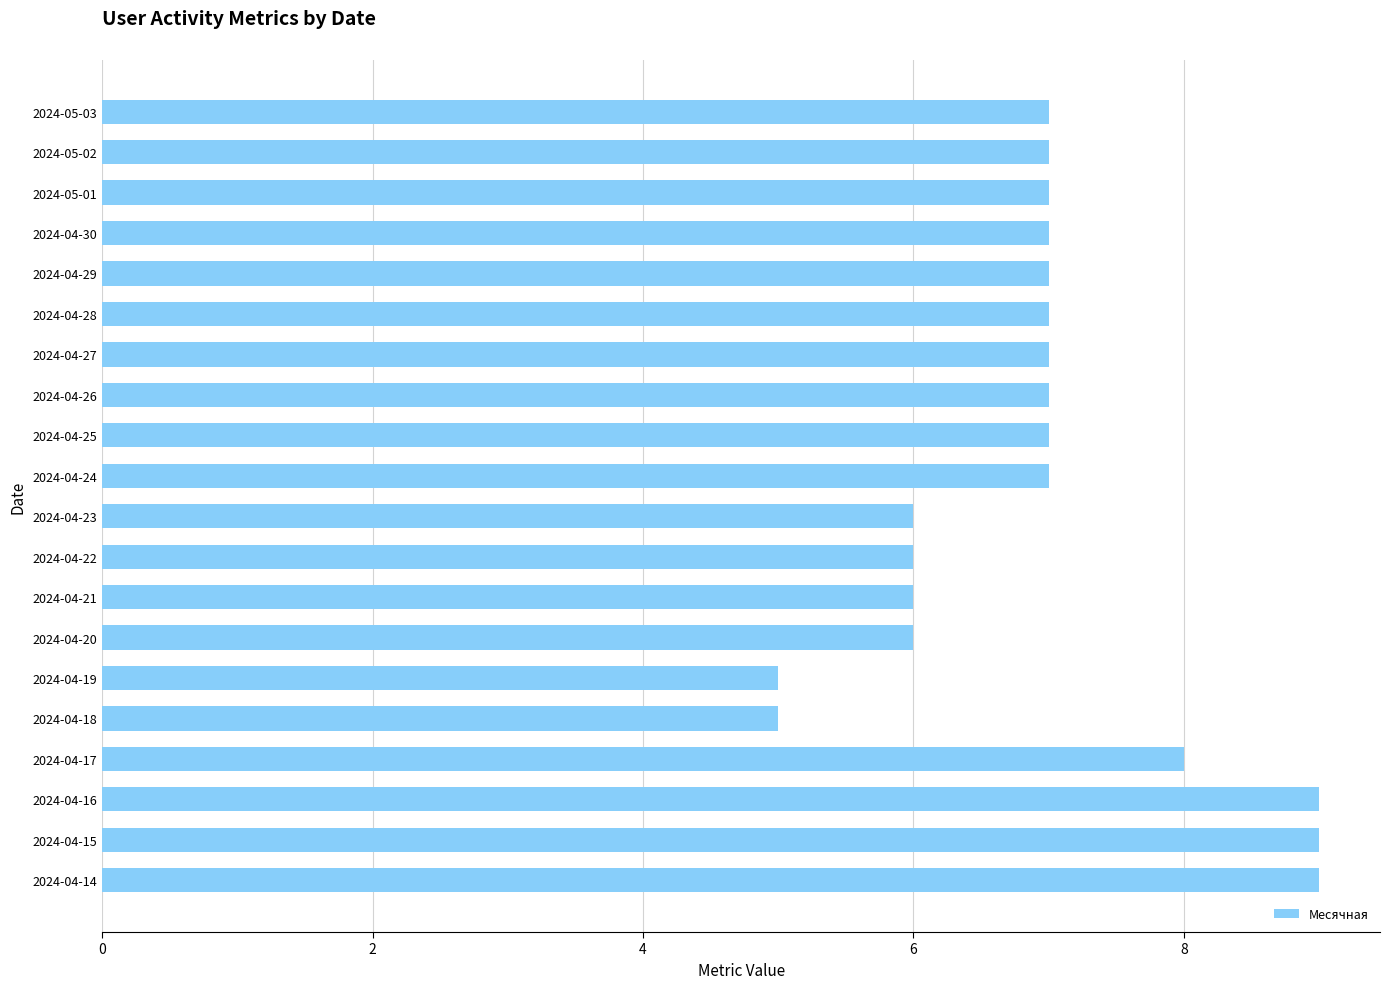

The chart shows a value of 9 at 2024-04-14. True or false?

True